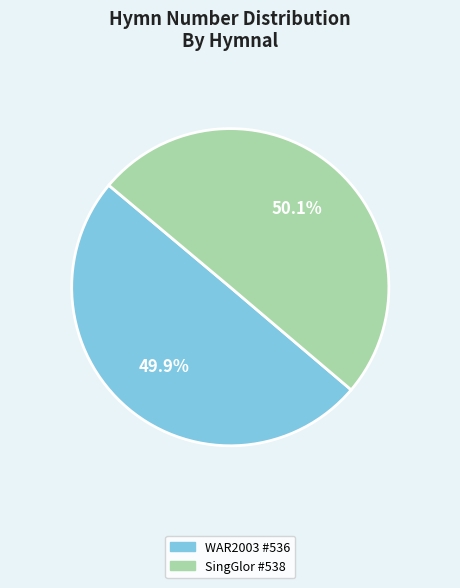

Does any single category account for the majority?

Yes